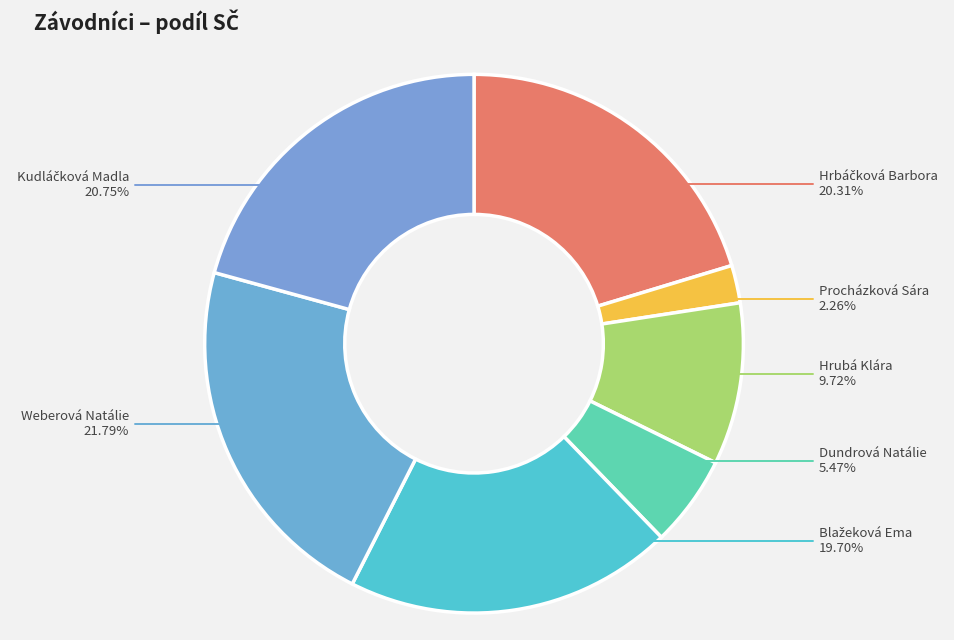

What percentage is the Dundrová Natálie slice, to the nearest percent?

5%